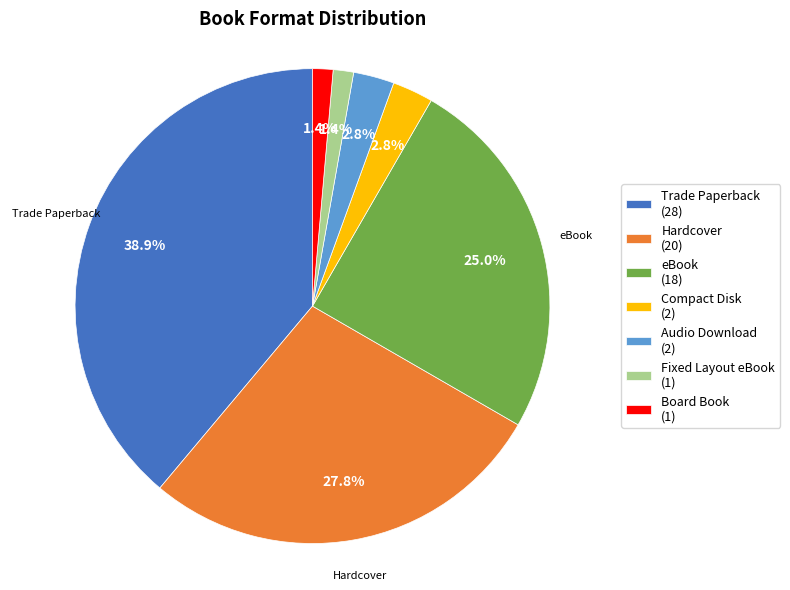

Does any single category account for the majority?

No